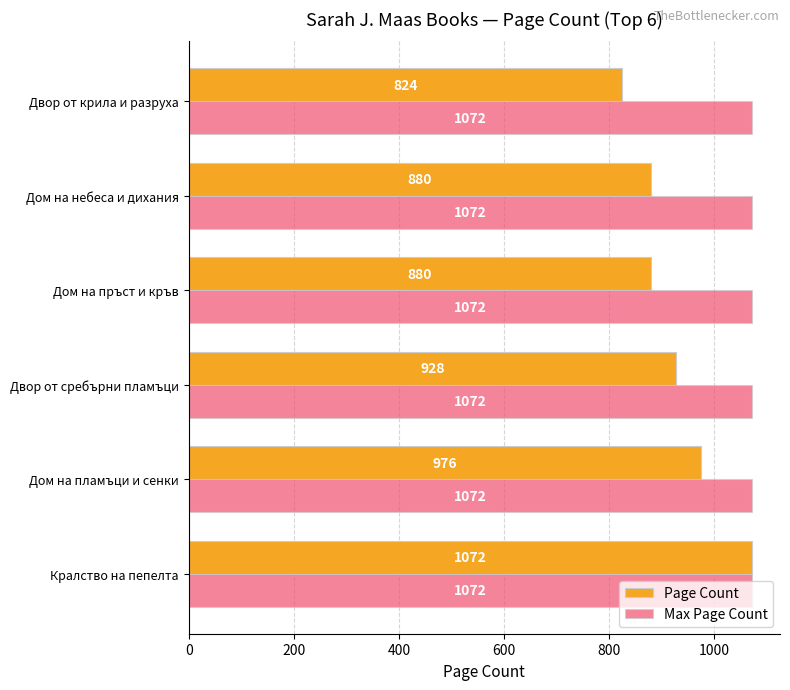

What is the average value of the Max Page Count series?

1072